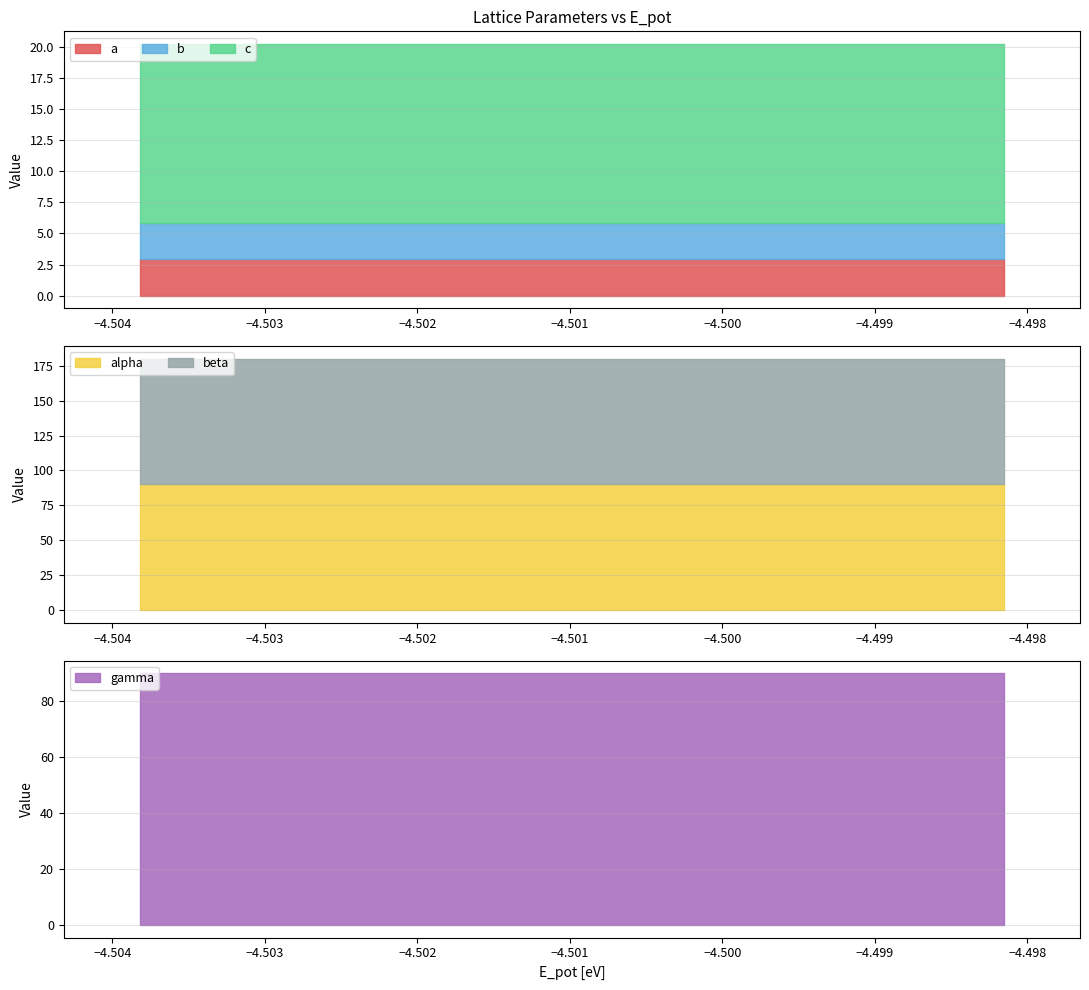

How many distinct data groups are displayed?

6